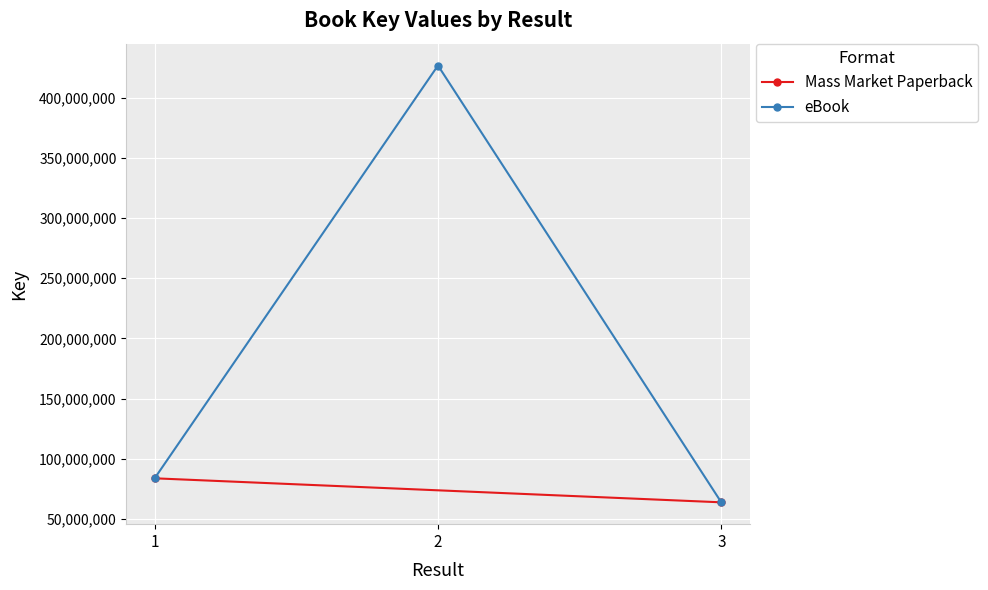

List the labels in order of value, largest first.

2, 1, 3